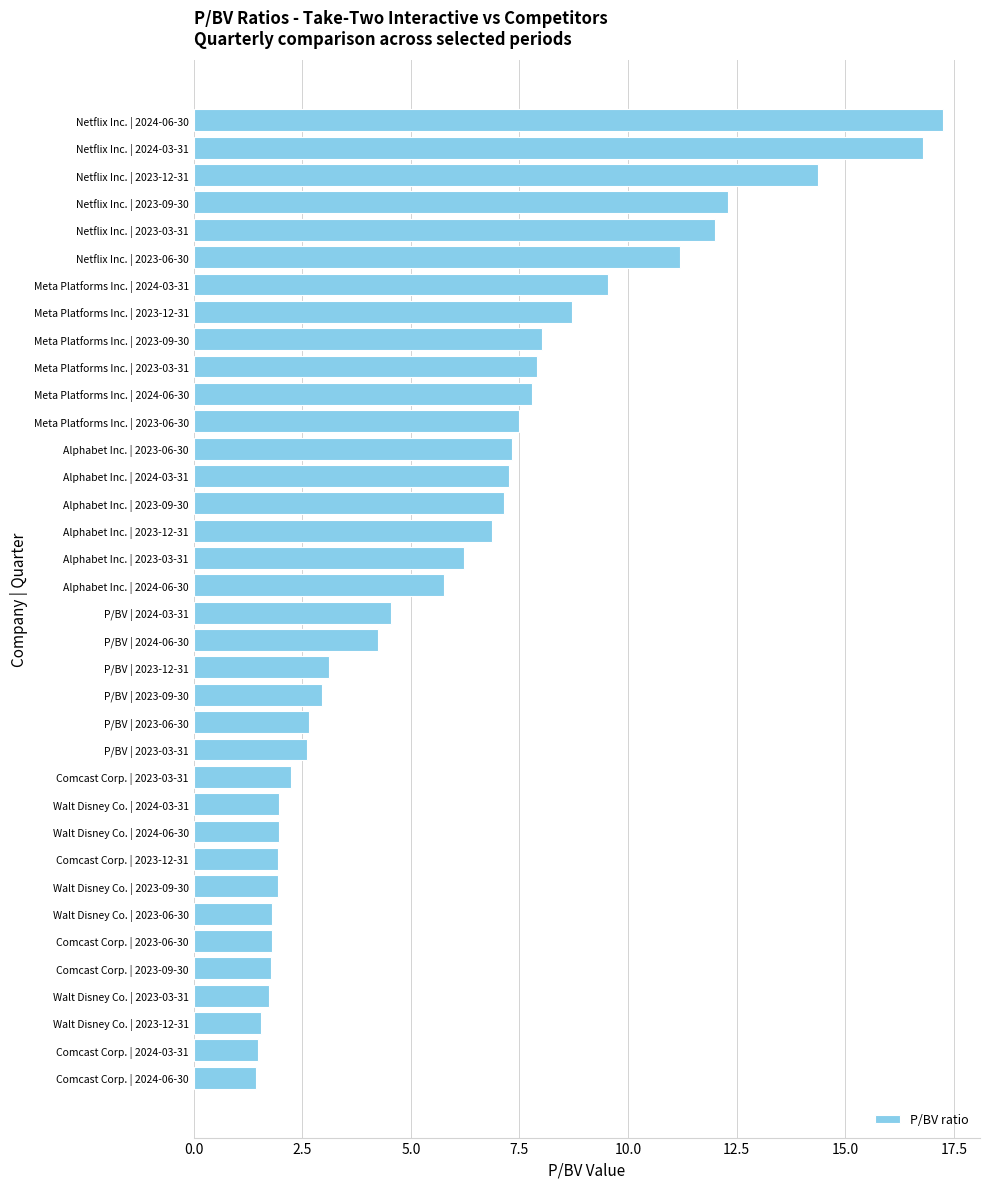

What is the ratio of the value at P/BV | 2023-06-30 to the value at Alphabet Inc. | 2024-03-31?

0.4